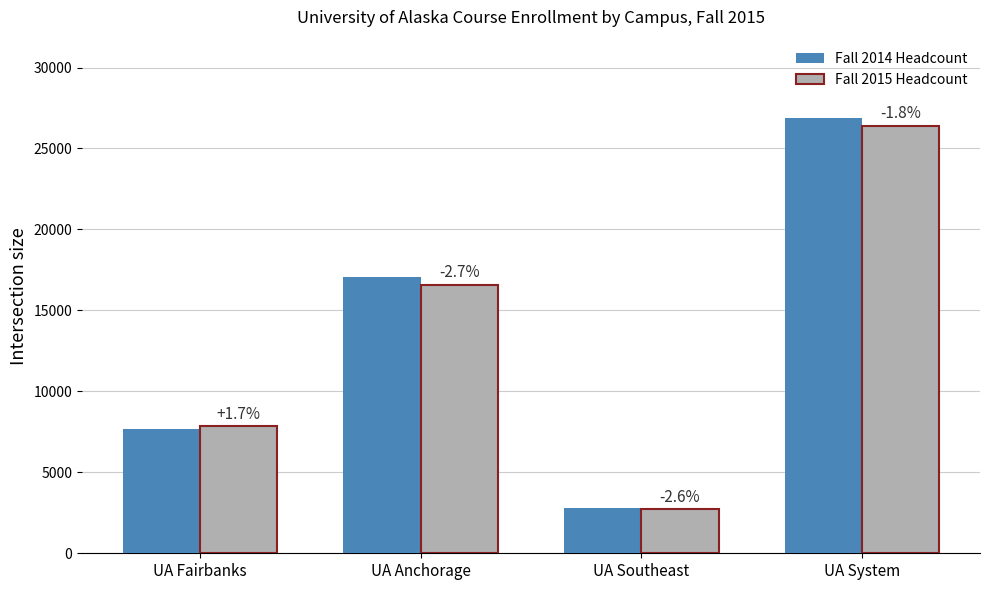

How many bars are there in each group?

2